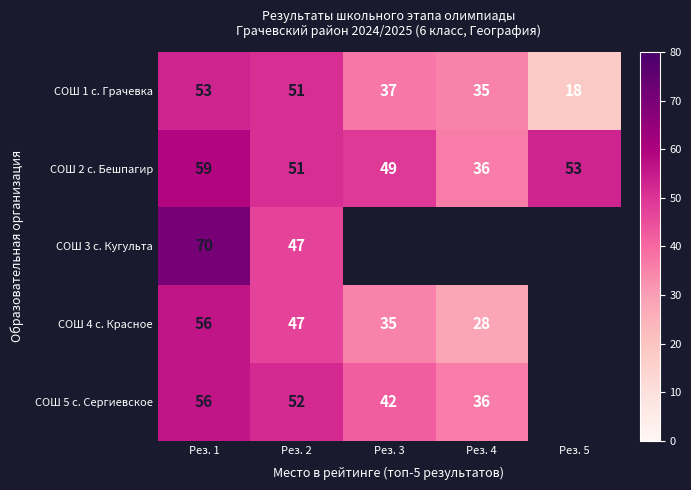

True or false: СОШ 2 с. Бешпагир has a value of 60 at Рез. 4.

False